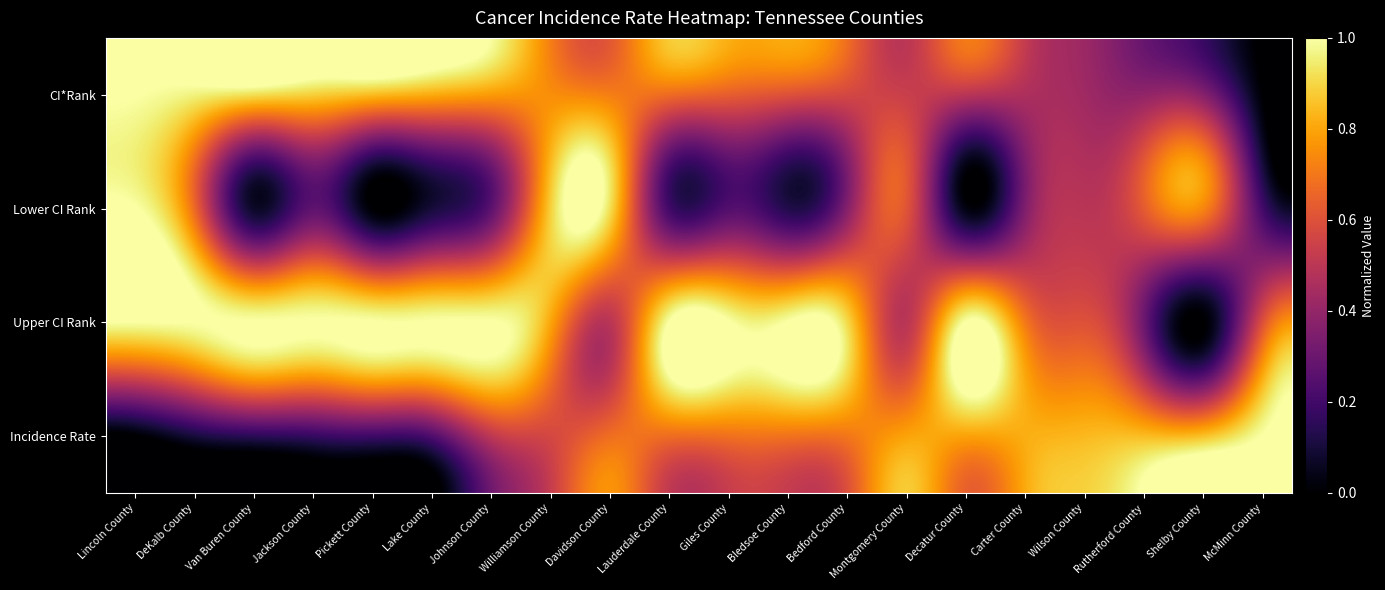

Rank the series by their average value, from highest to lowest.

Upper CI Rank, CI*Rank, Incidence Rate, Lower CI Rank